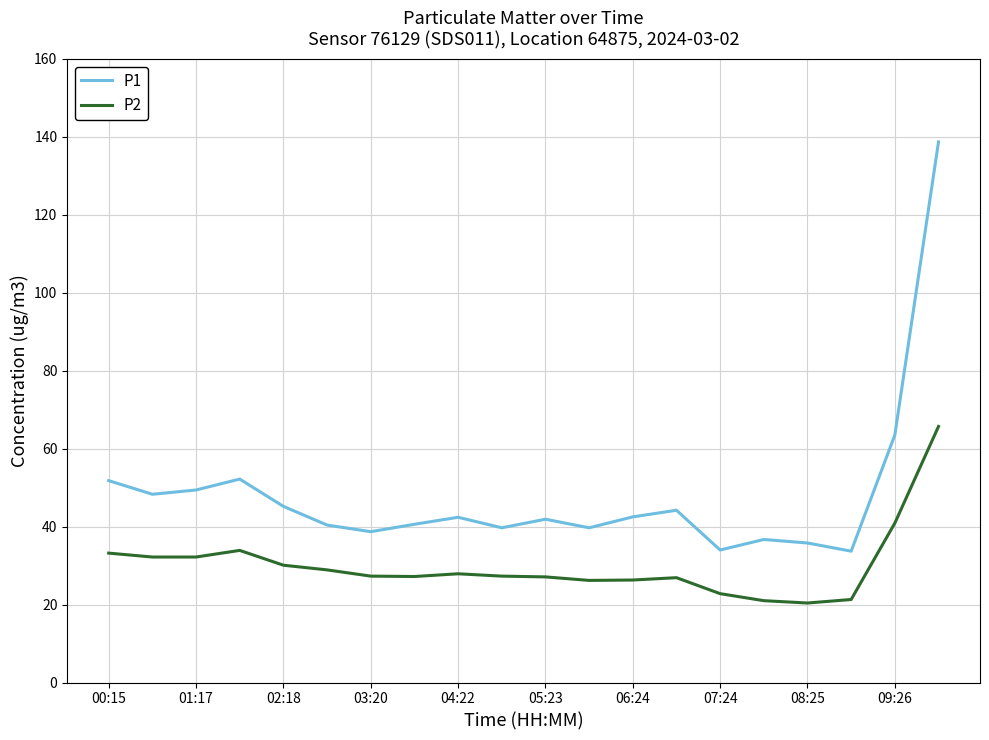

True or false: P1 and P2 intersect in this chart.

False